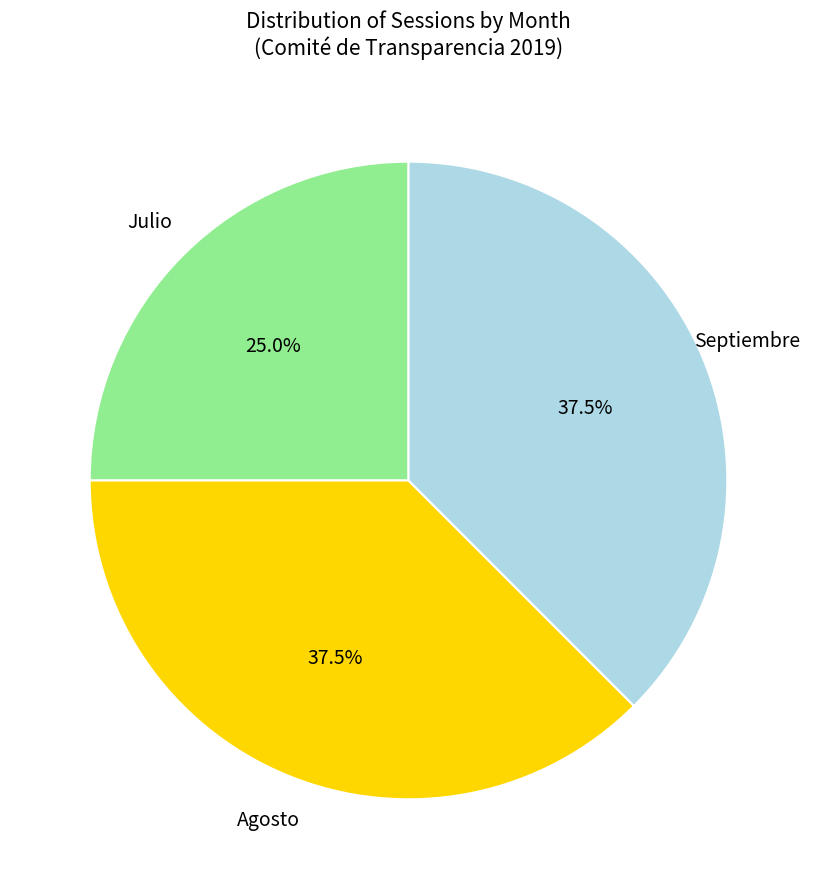

Does any single category account for the majority?

No